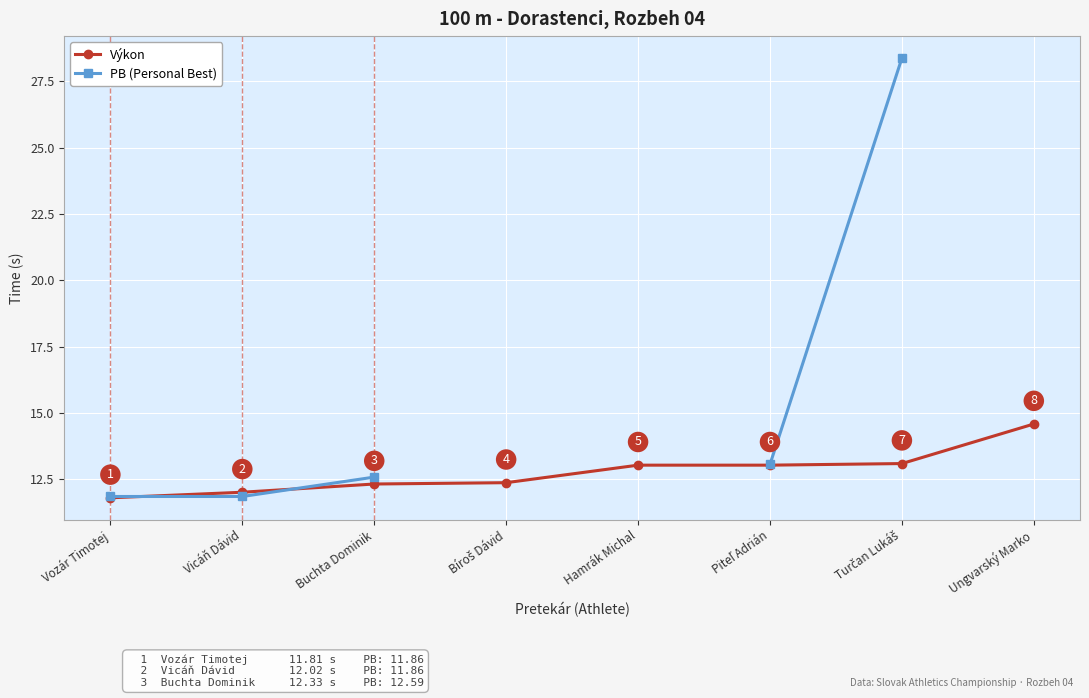

Which series has the largest total across all categories?

Výkon